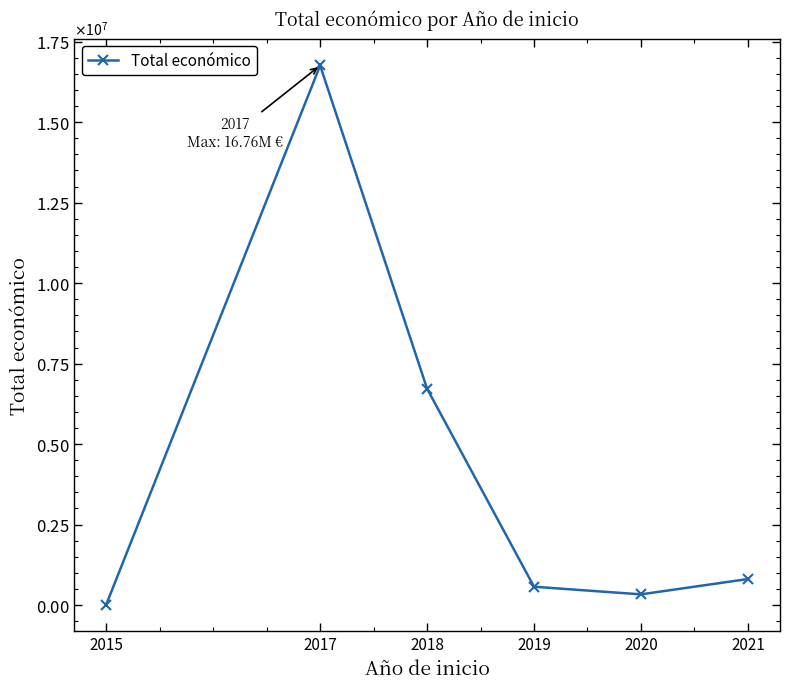

Is this an area chart (filled region under the line)?

No